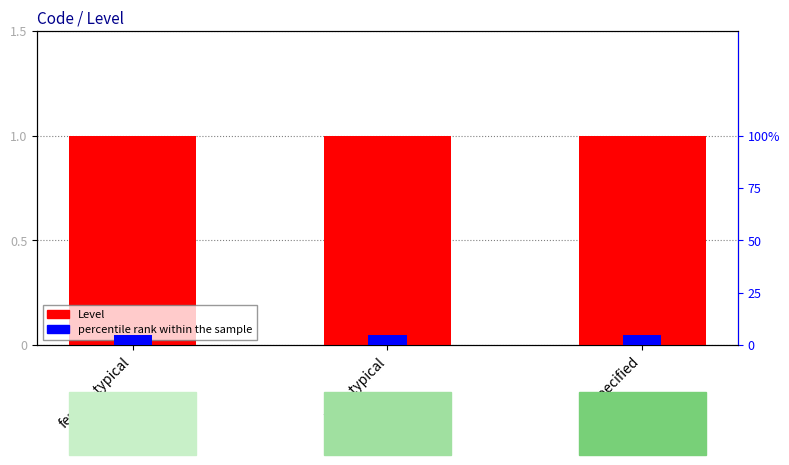

What is the minimum value shown in the chart?

0.1